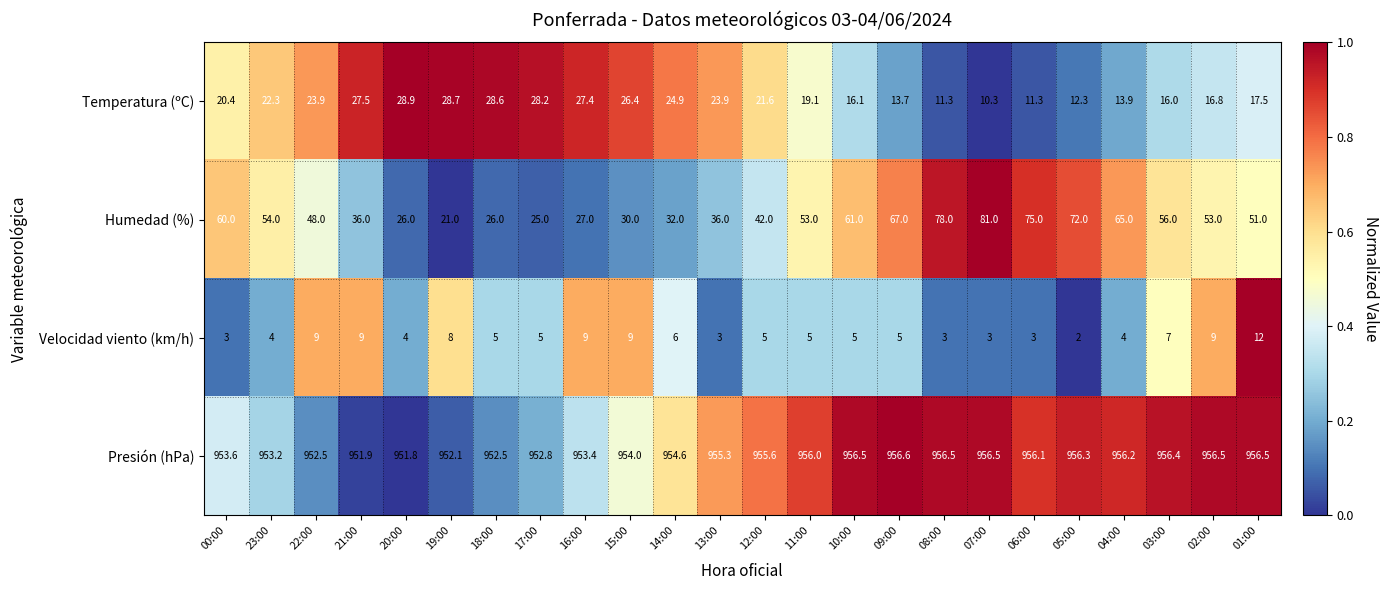

Count the number of data series in this chart.

4